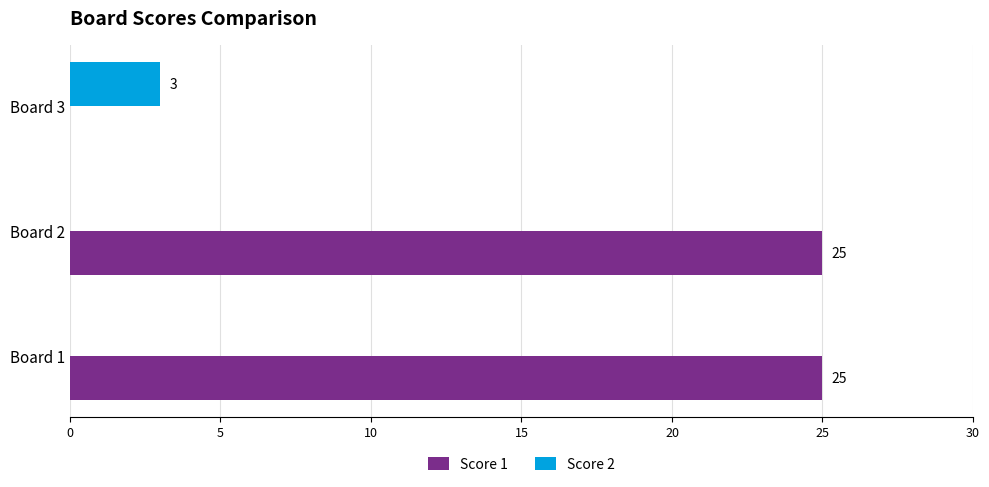

Which series changed the most between Board 1 and Board 3?

Score 1